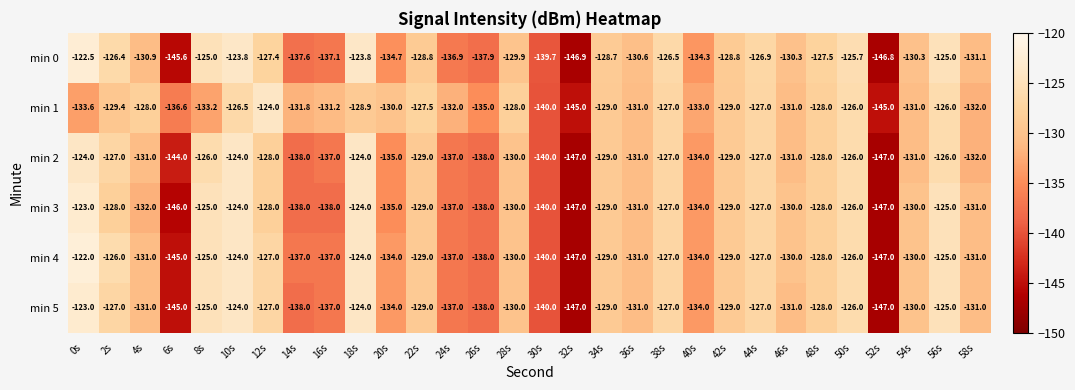

What is the difference between the highest and lowest values at 6s?

9.4